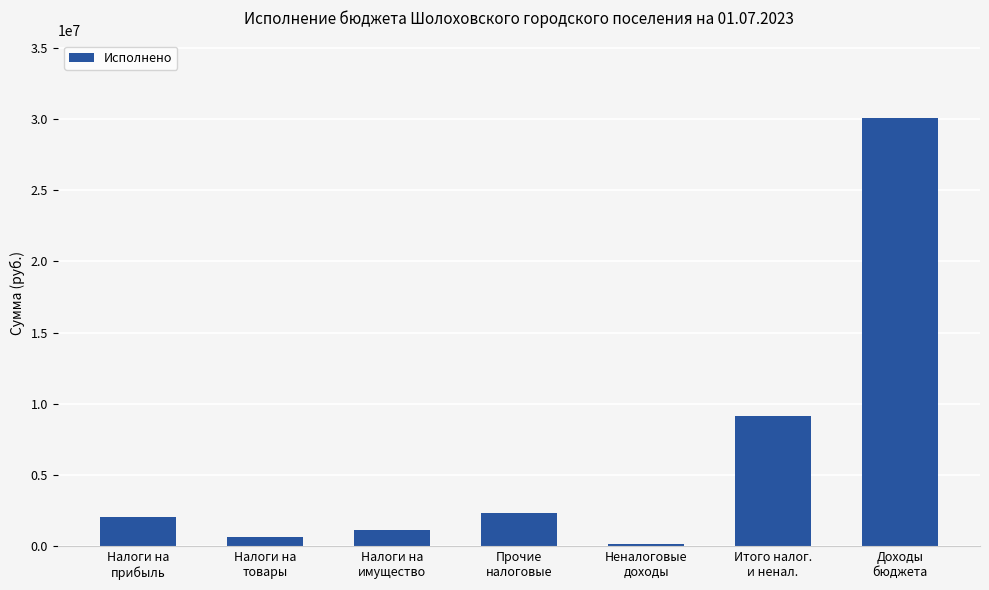

What position from the left is Налоги на
прибыль?

1